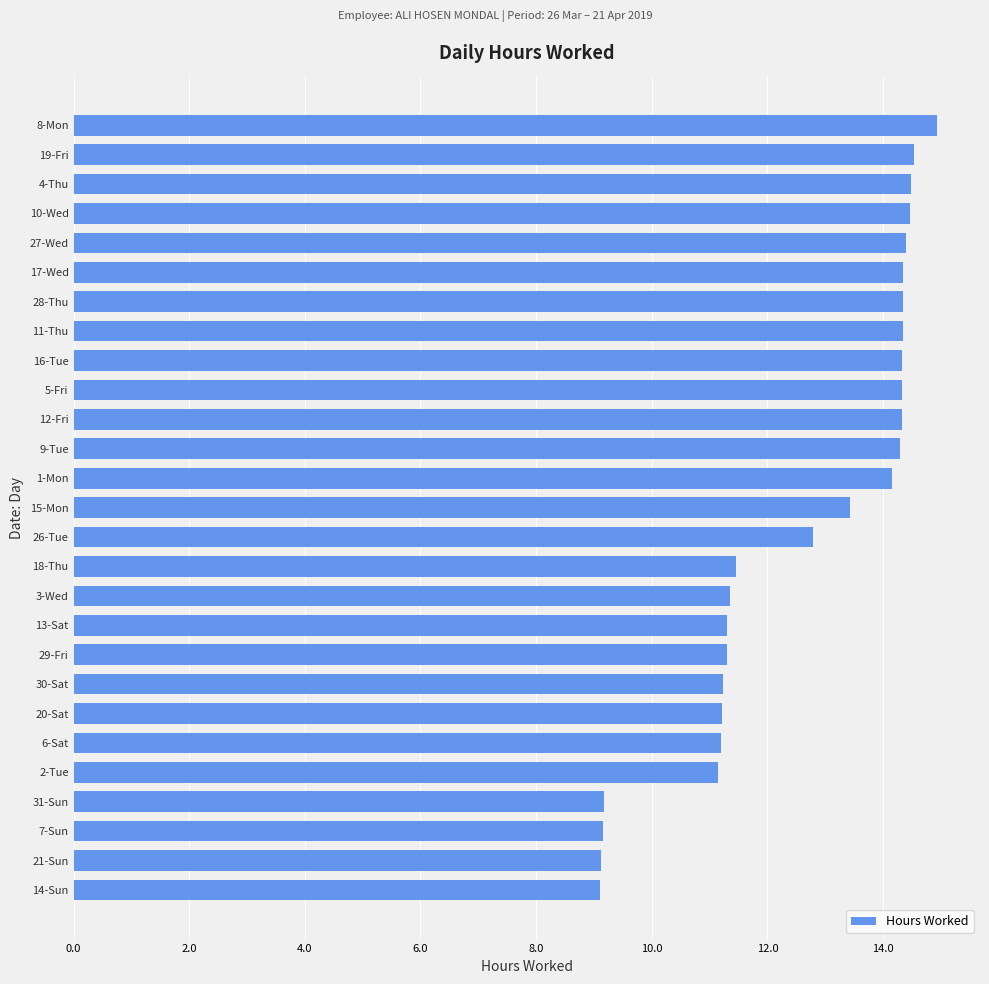

What is the difference between the maximum and minimum values?

5.8